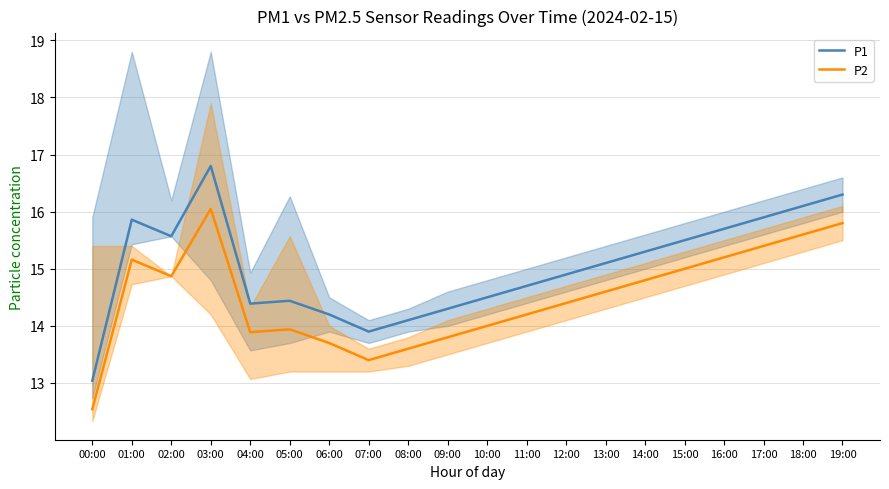

Reading left to right, transcribe all the data shown in this chart.

P1: 00:00=13.0	01:00=15.9	02:00=15.6	03:00=16.8	04:00=14.4	05:00=14.4	06:00=14.2	07:00=13.9	08:00=14.1	09:00=14.3	10:00=14.5	11:00=14.7	12:00=14.9	13:00=15.1	14:00=15.3	15:00=15.5	16:00=15.7	17:00=15.9	18:00=16.1	19:00=16.3
P2: 00:00=12.5	01:00=15.2	02:00=14.9	03:00=16.1	04:00=13.9	05:00=13.9	06:00=13.7	07:00=13.4	08:00=13.6	09:00=13.8	10:00=14.0	11:00=14.2	12:00=14.4	13:00=14.6	14:00=14.8	15:00=15.0	16:00=15.2	17:00=15.4	18:00=15.6	19:00=15.8